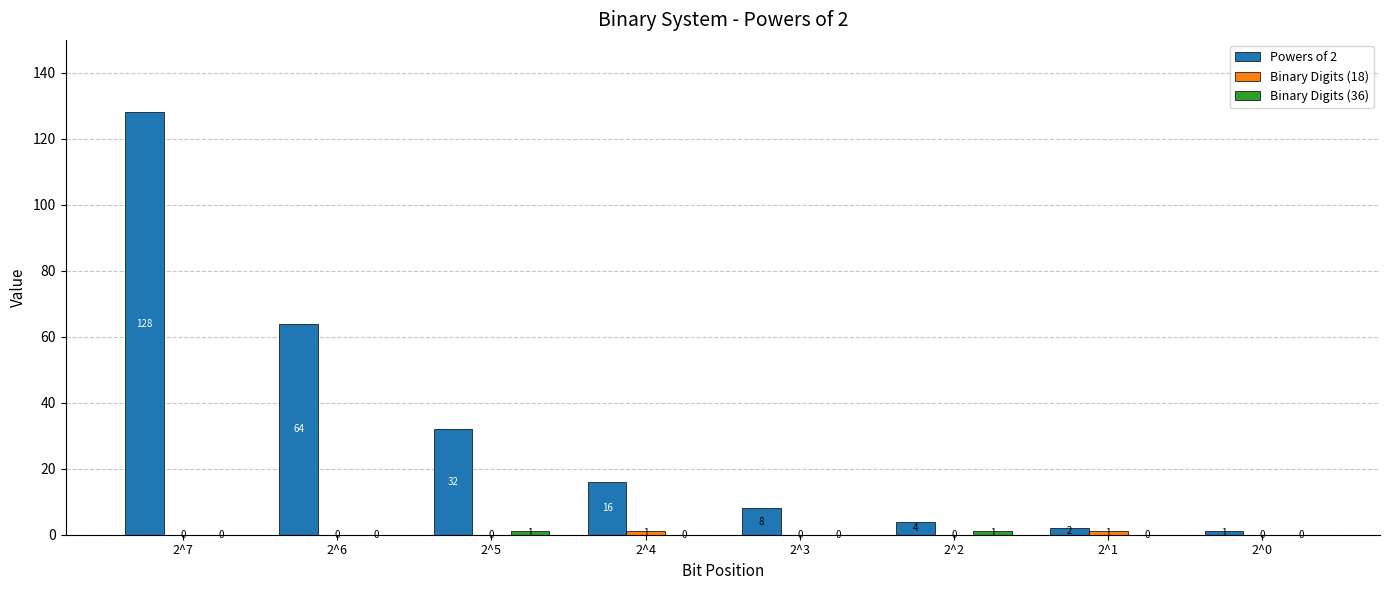

At which category is the sum across all series the highest?

2^7